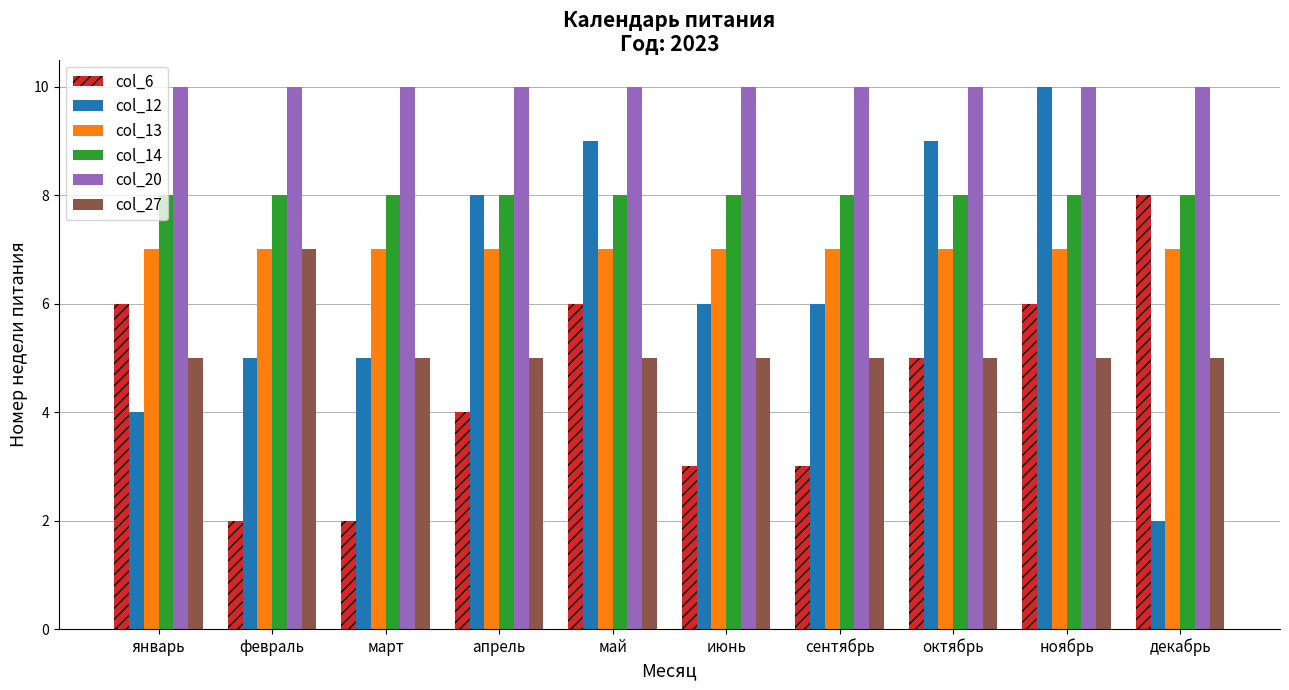

Does the chart contain stacked bars?

No